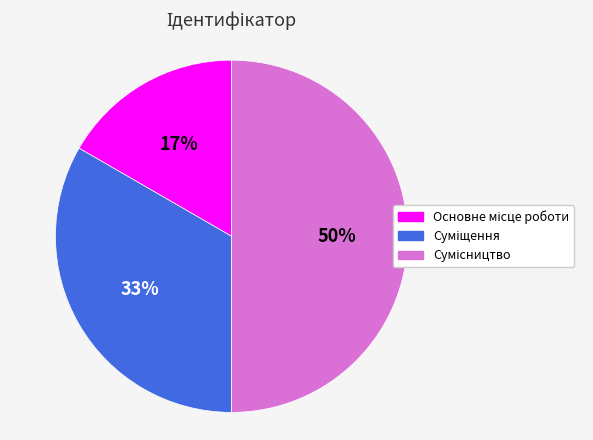

To the nearest percent, what is the average slice percentage?

33%